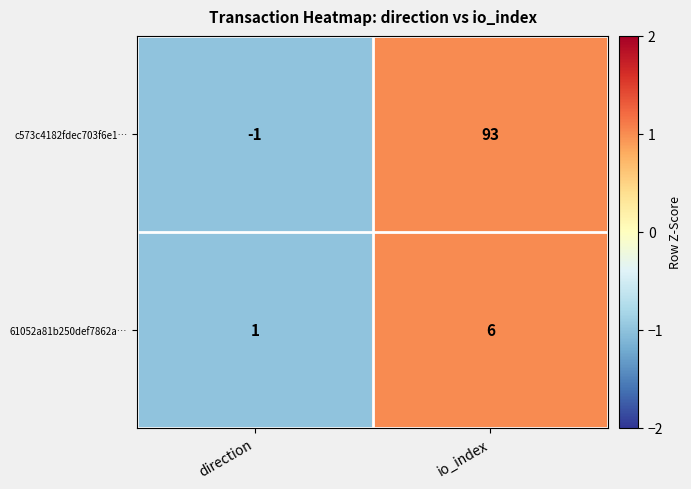

The 61052a81b250def7862a… series shows 0 at direction. True or false?

False